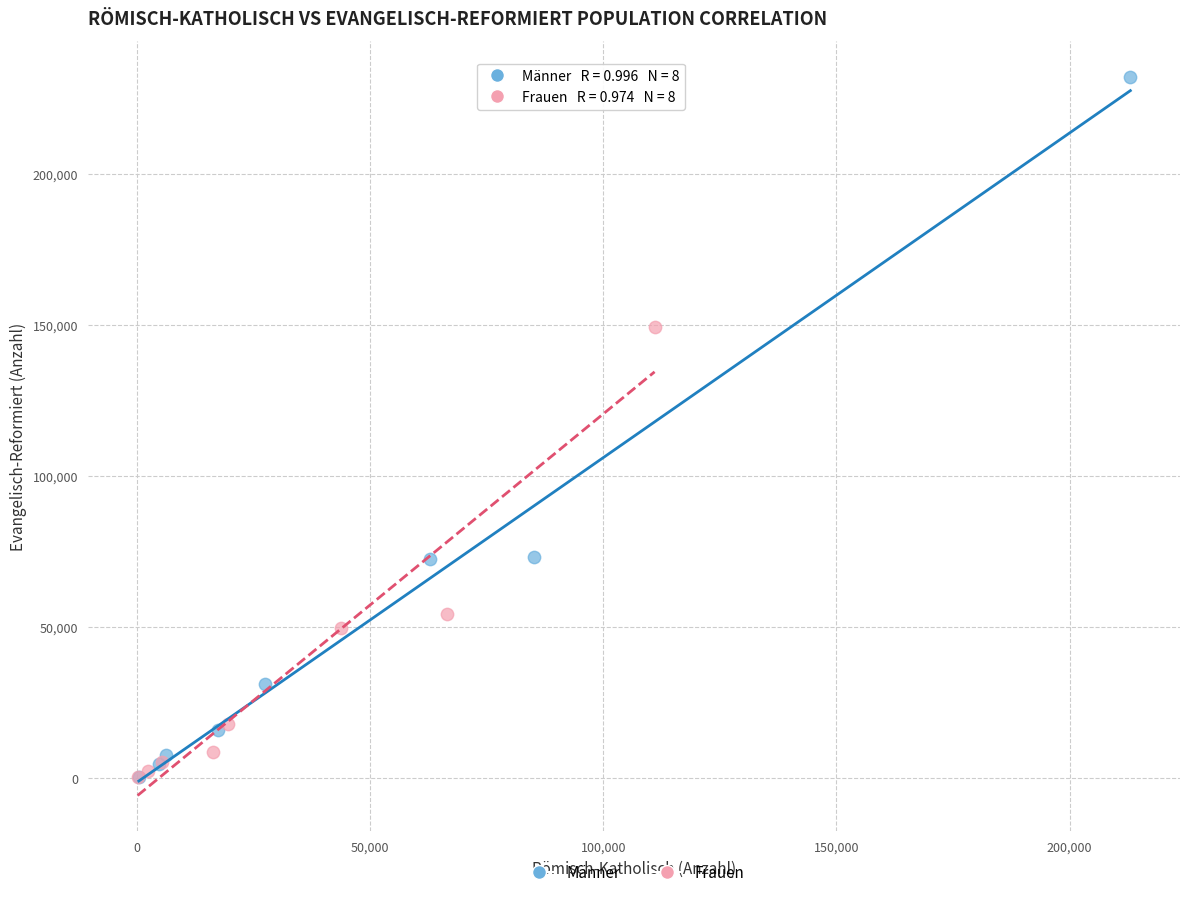

Which series contains the highest Y value?

Männer